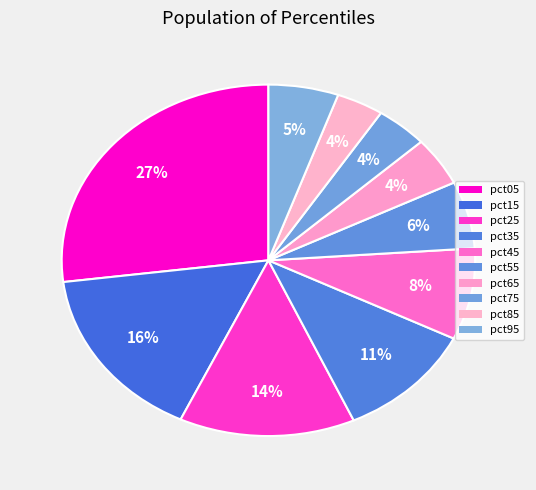

To the nearest percent, what is the difference between the largest and smallest slice percentages?

23%